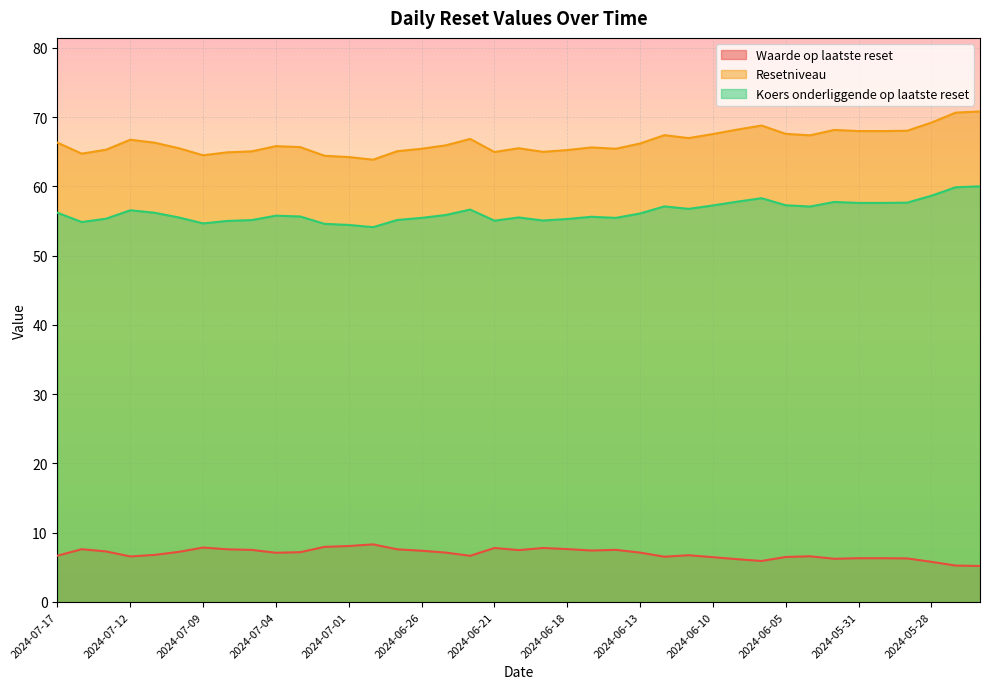

At which category does the chart reach its peak across all series?

2024-05-24